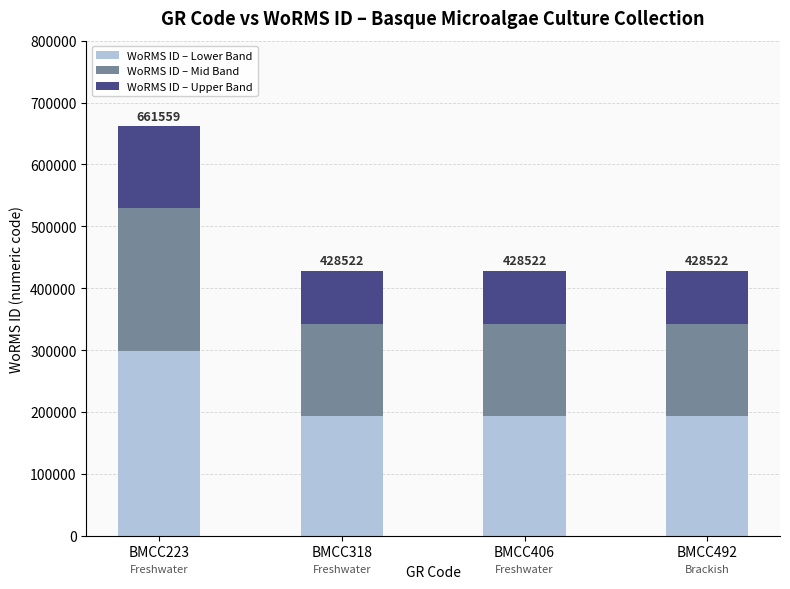

Count the number of categories in the chart.

4